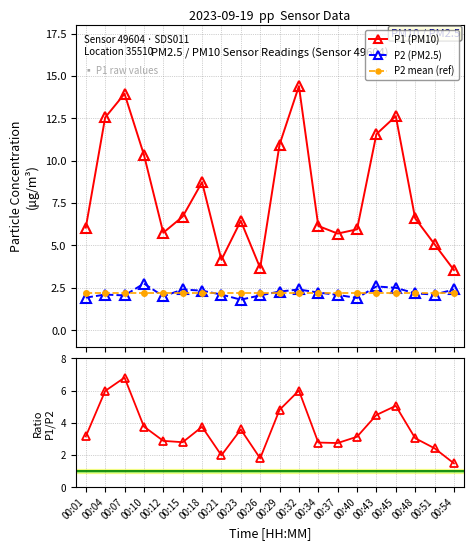

What is the difference between the maximum and minimum values in the P1/P2 ratio series?

5.3